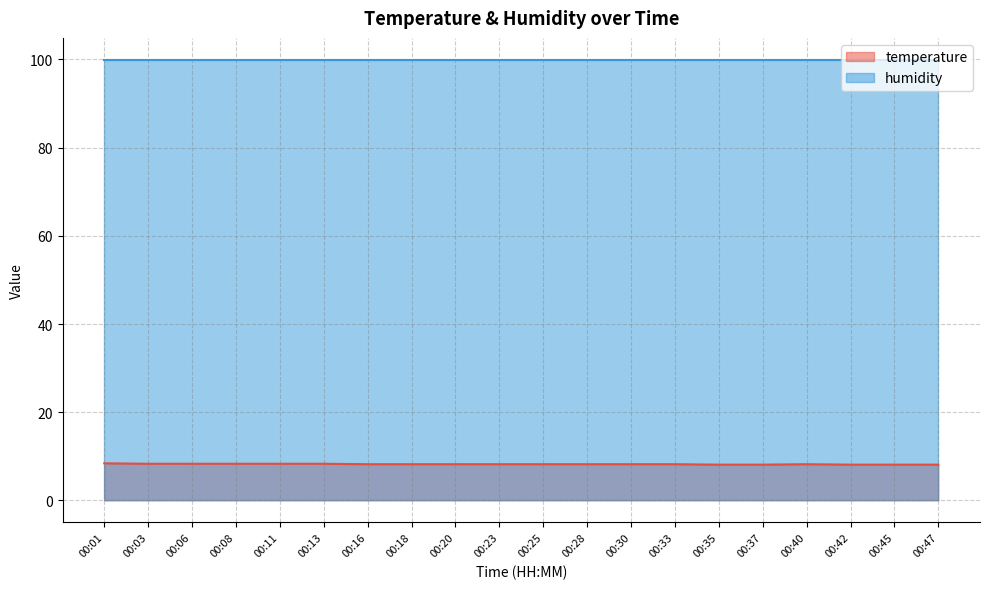

How many points are higher than both their immediate neighbors (excluding endpoints)?

1